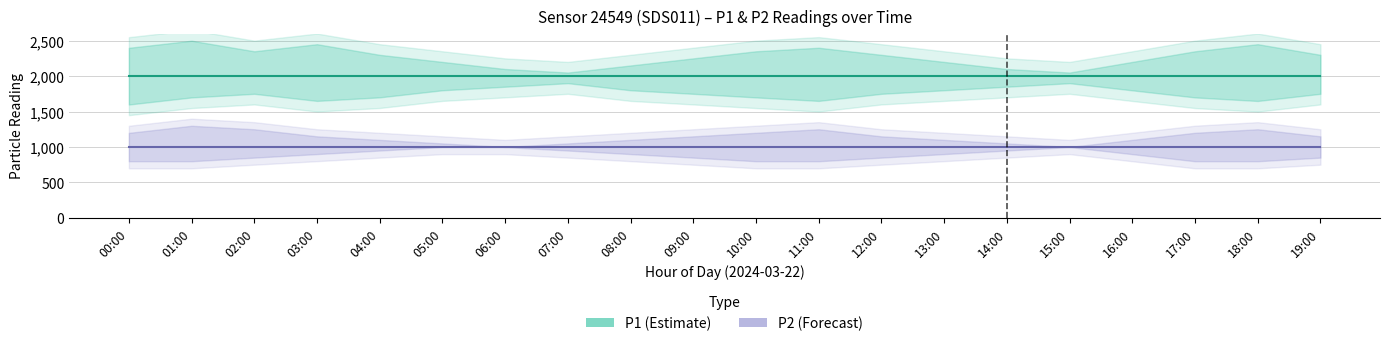

What value does the P1 (Estimate) series have at 15:00?

1999.9